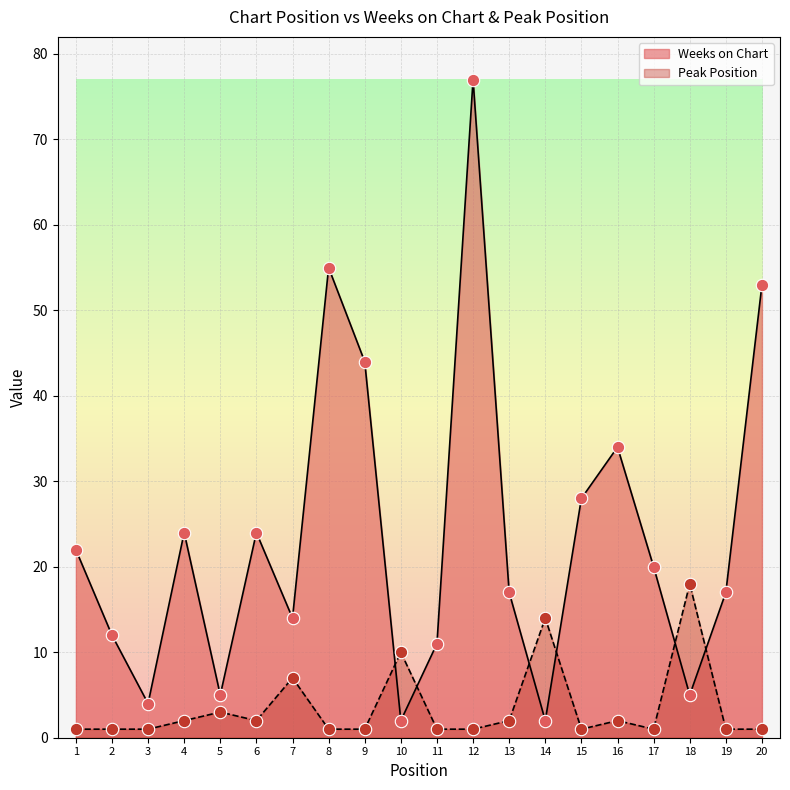

Which series has the widest spread of Y values?

Weeks on Chart